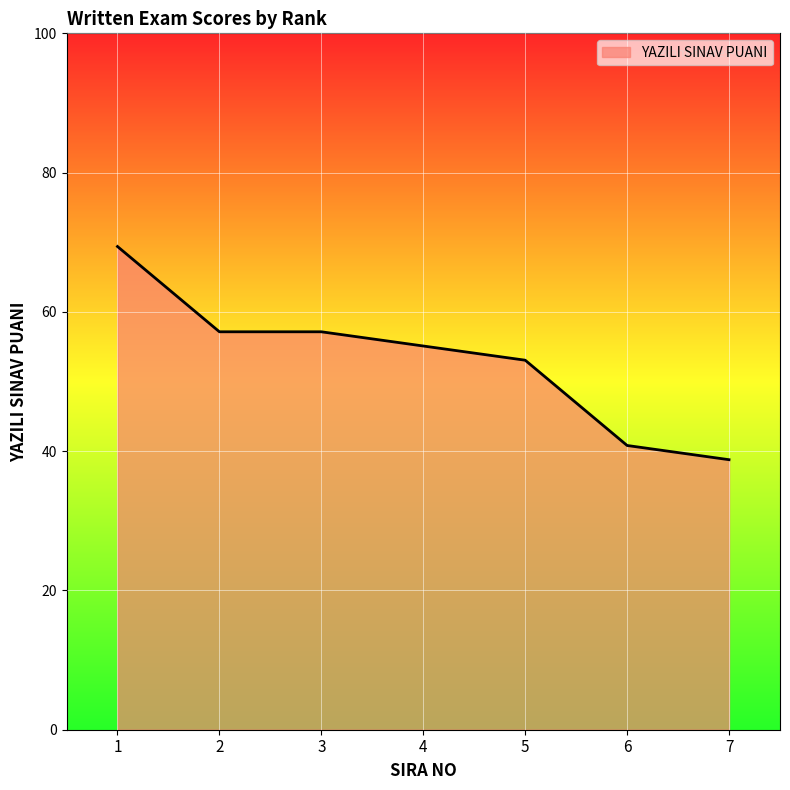

True or false: the data has more than 1 interior local peaks.

False